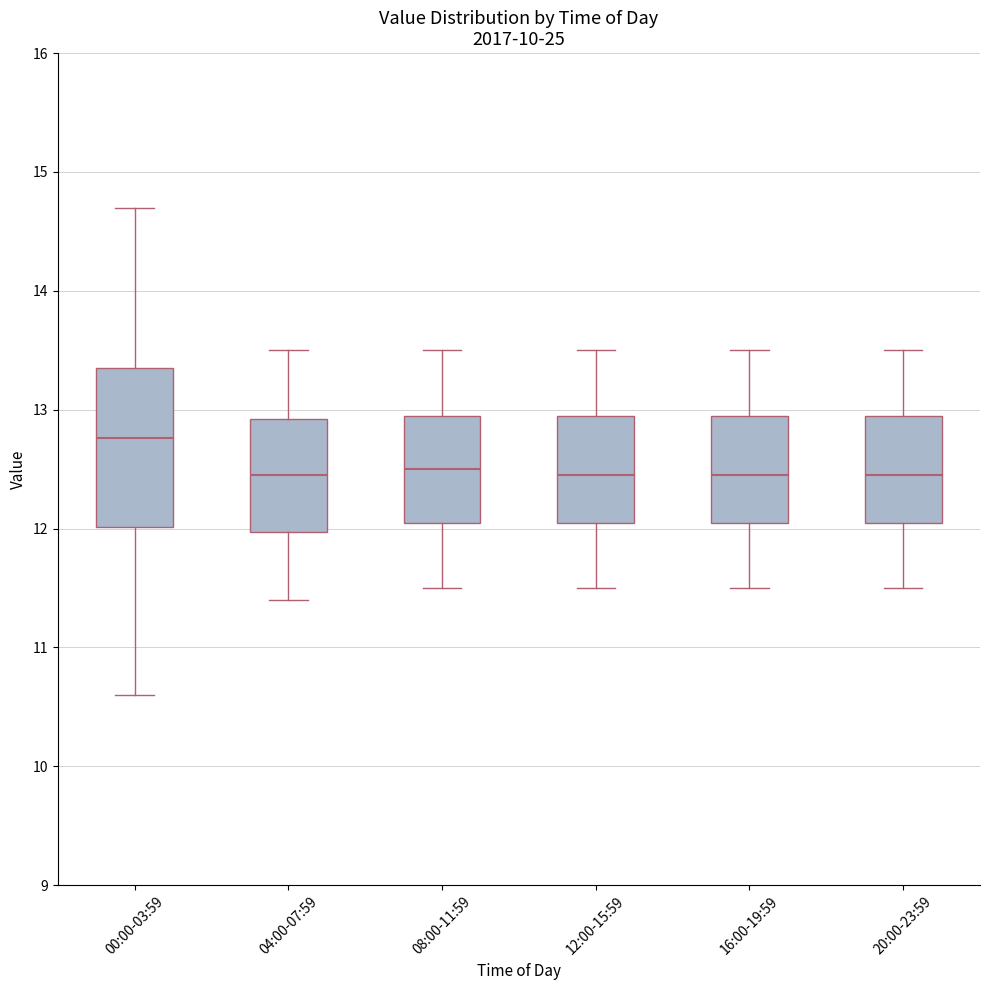

Where does the median line of the box for 04:00-07:59 sit on the y-axis? The values are not printed on the chart, so give them approximately, as read against the axis.

12.5